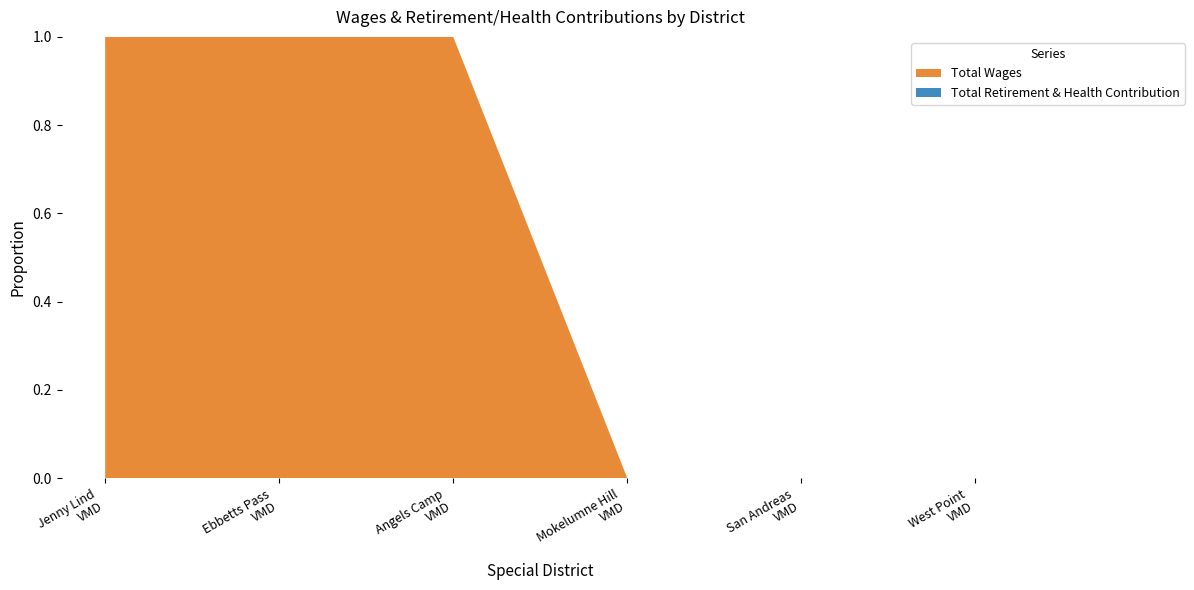

Reading right to left, what are all the values shown in this chart?

Total Wages: West Point Veterans Memorial District=0	San Andreas Veterans Memorial District=0	Mokelumne Hill Veterans Memorial District=0	Angels Camp Veterans Memorial District=7775	Ebbetts Pass Veterans Memorial District=9600	Jenny Lind Veterans Memorial District=25683
Total Retirement & Health Contribution: West Point Veterans Memorial District=0	San Andreas Veterans Memorial District=0	Mokelumne Hill Veterans Memorial District=0	Angels Camp Veterans Memorial District=0	Ebbetts Pass Veterans Memorial District=0	Jenny Lind Veterans Memorial District=0